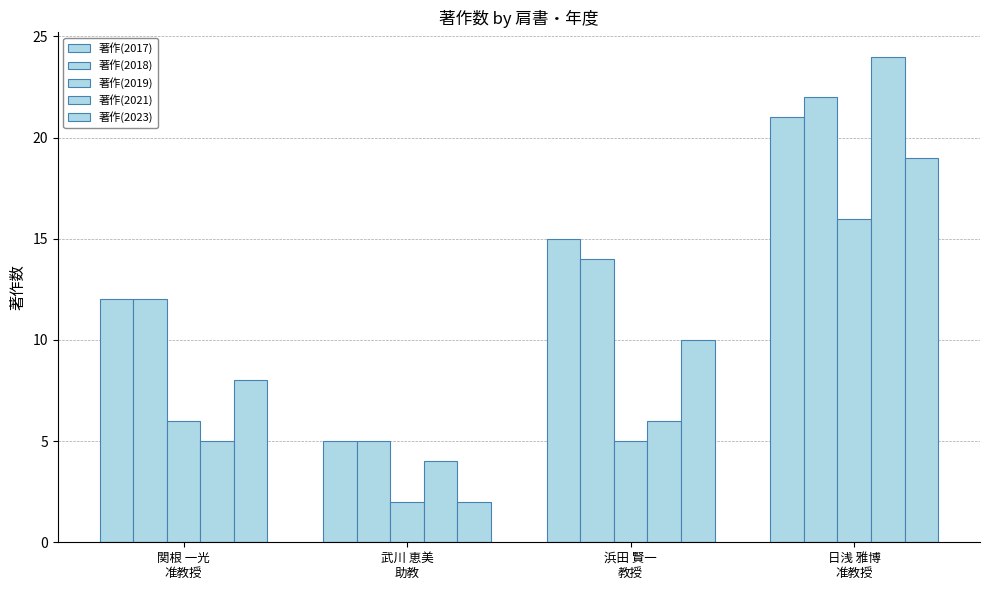

Rank the categories by 著作(2023) value from highest to lowest.

日浅 雅博
准教授, 浜田 賢一
教授, 関根 一光
准教授, 武川 恵美
助教